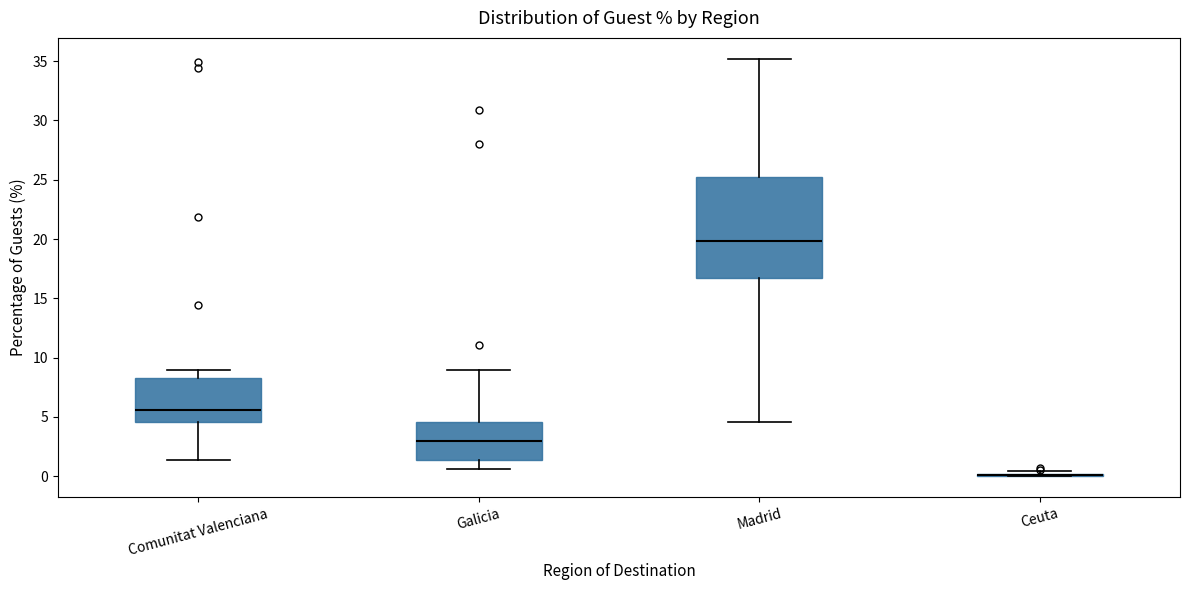

Reading left to right, transcribe this box plot: for each box, give where its median line is, the range the box spans, and where its two whiskers end, as read against the y-axis. The values are not printed on the chart, so give them approximately, as read against the axis.

Comunitat Valenciana: median 5.5, box 4.5 to 8.5, whiskers 1.5 to 9.0
Galicia: median 3.0, box 1.5 to 4.5, whiskers 0.5 to 9.0
Madrid: median 20.0, box 16.5 to 25.0, whiskers 4.5 to 35.0
Ceuta: box collapsed to a line at 0.0, whiskers 0.0 to 0.5